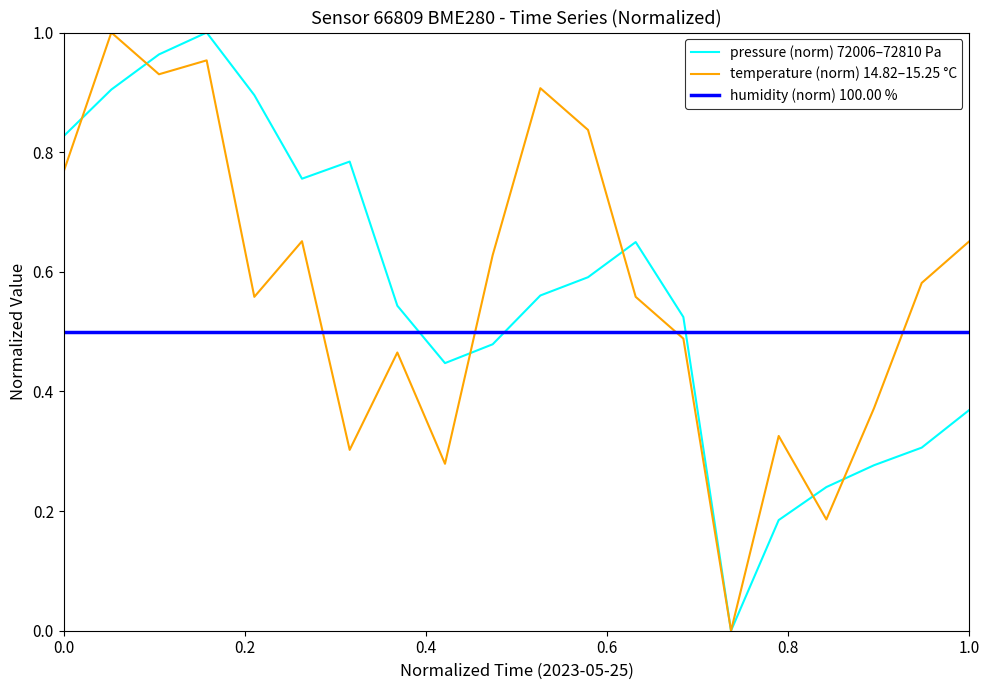

How many times do pressure (norm) 72006–72810 Pa and humidity (norm) 100.00 % cross each other?

3